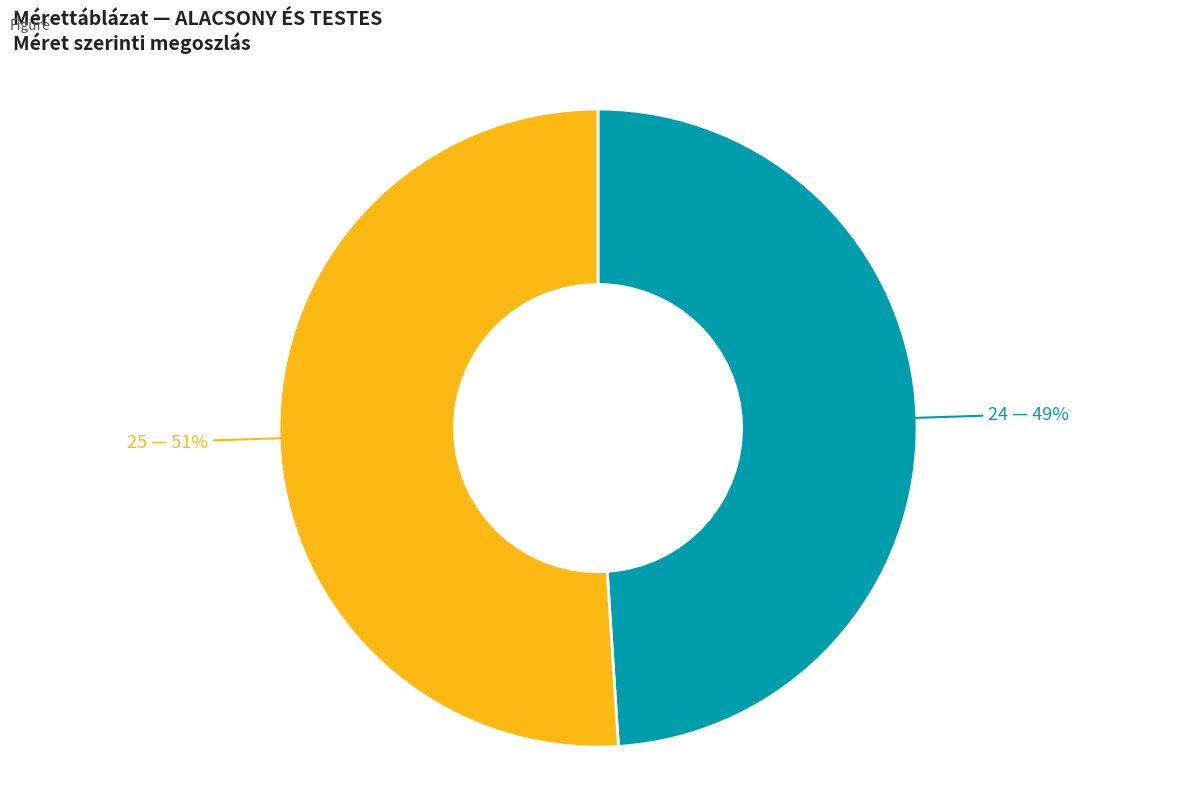

To the nearest percent, what is the average slice percentage?

50%